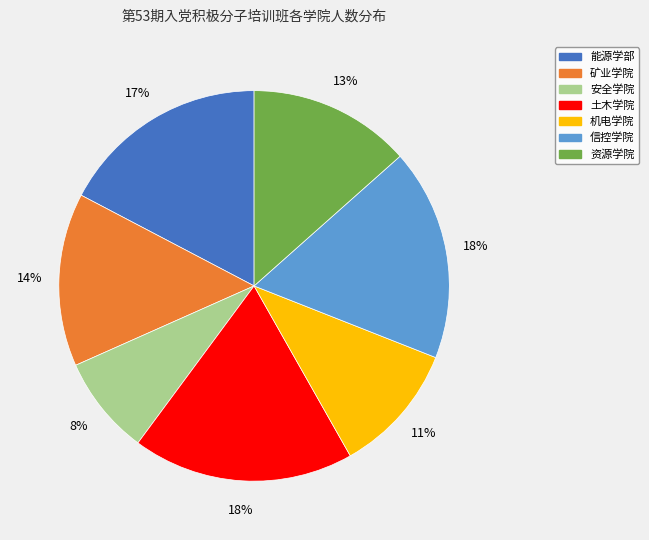

Which category has the smallest portion of the pie?

安全学院